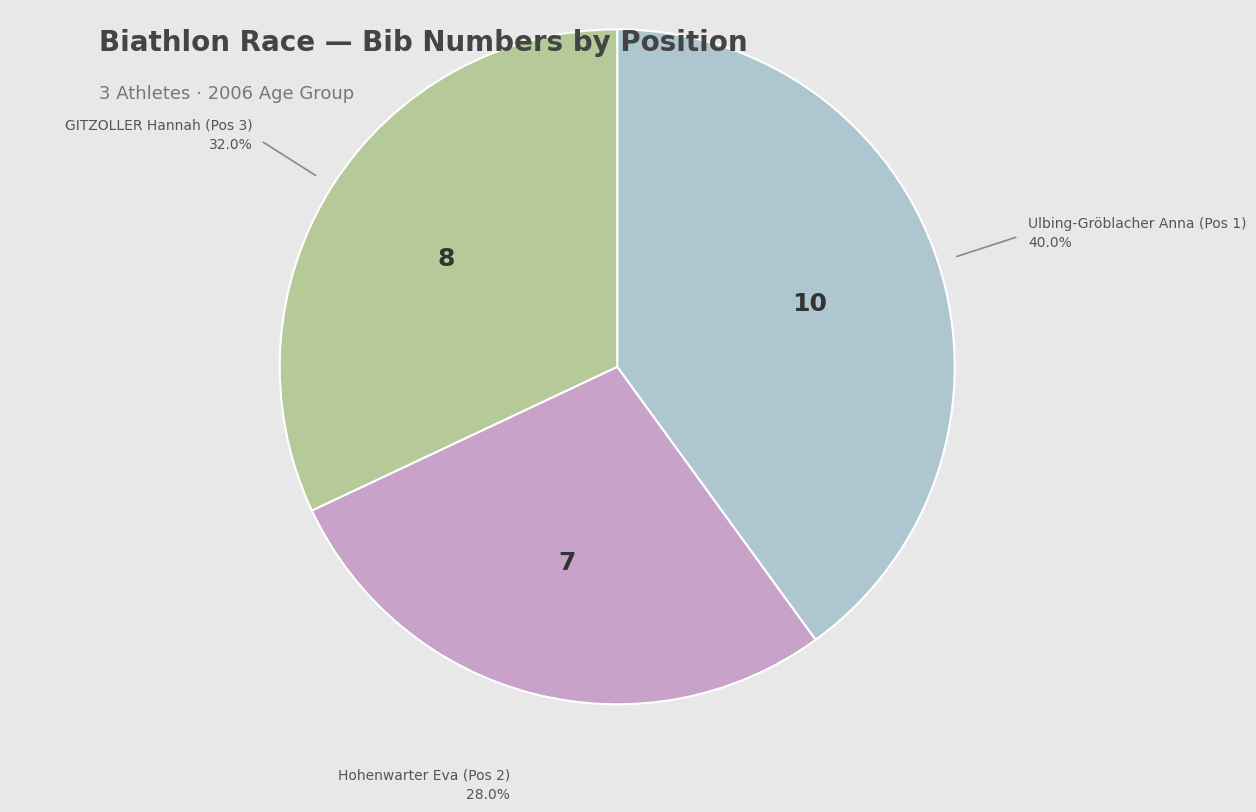

Count the number of slices in the pie.

3